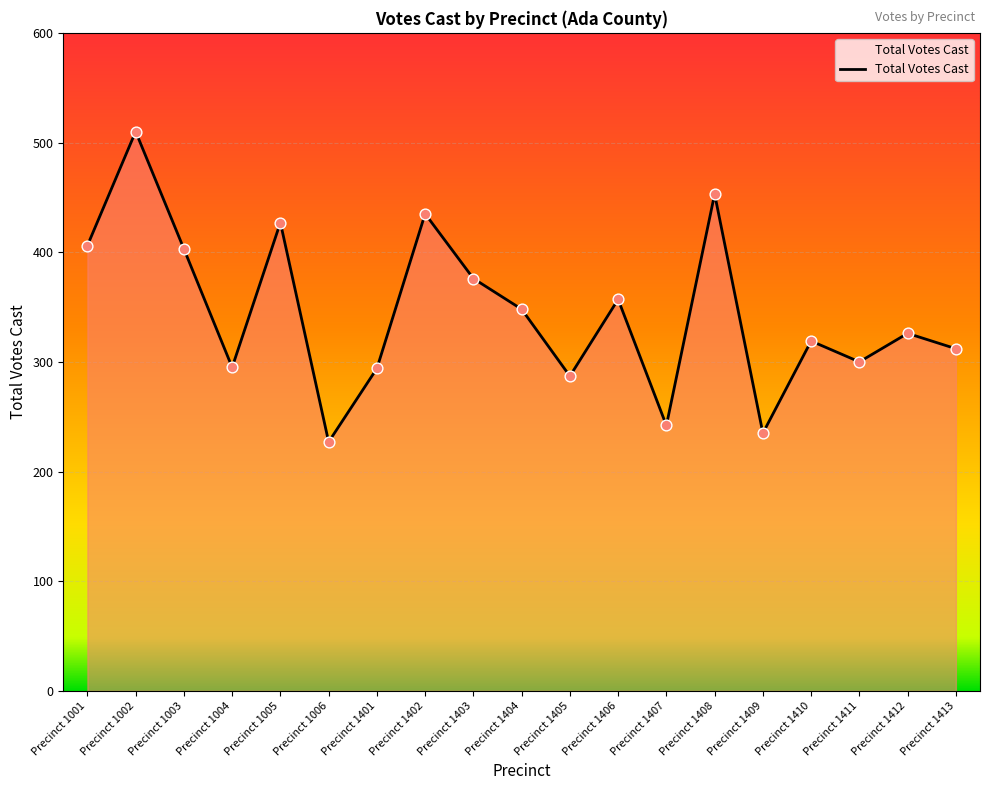

What is the ratio of the value at Precinct 1404 to the value at Precinct 1005?

0.8